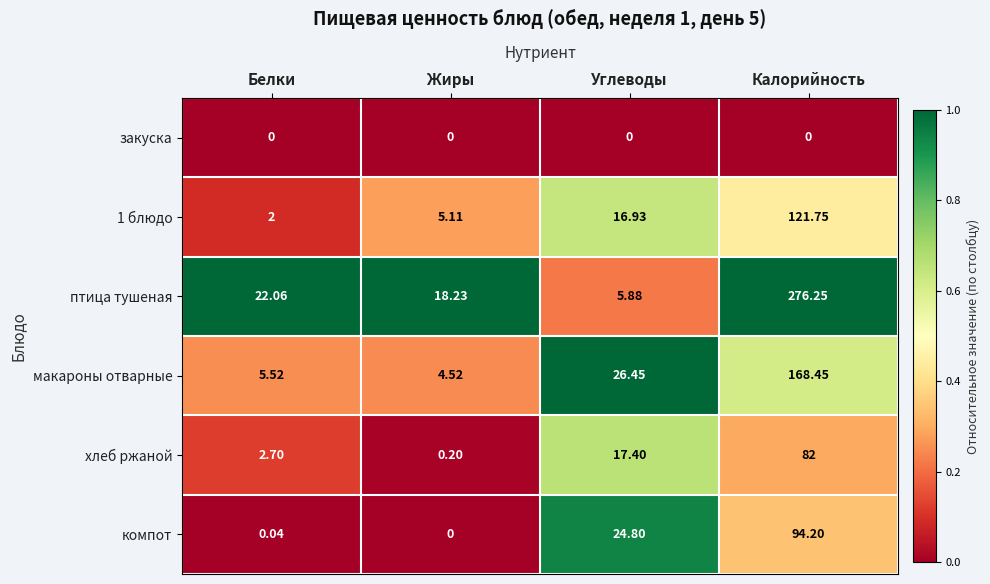

Which category has the highest value in the птица тушеная series?

Калорийность